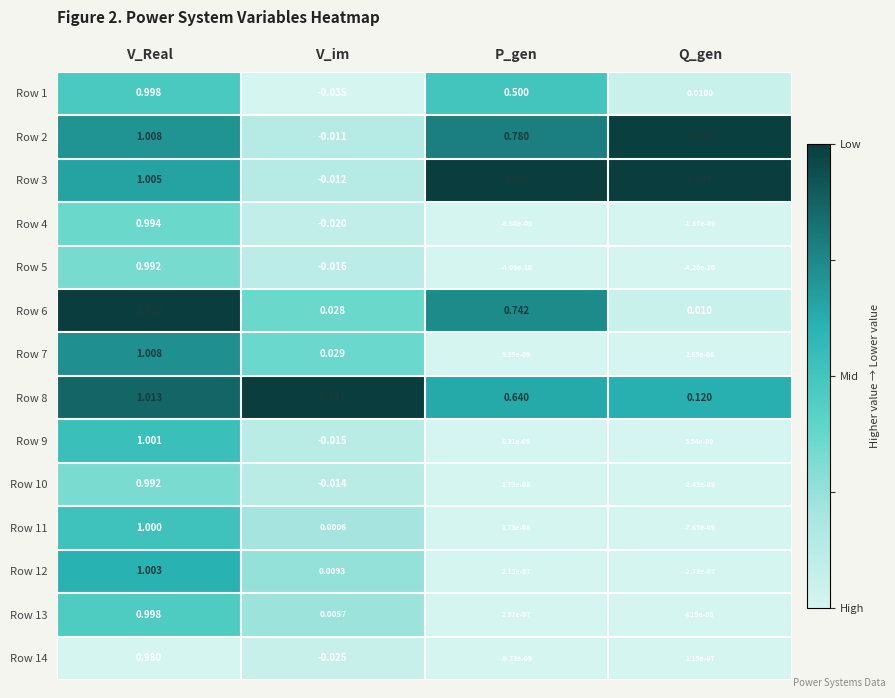

At which category is the sum across all series the highest?

V_Real